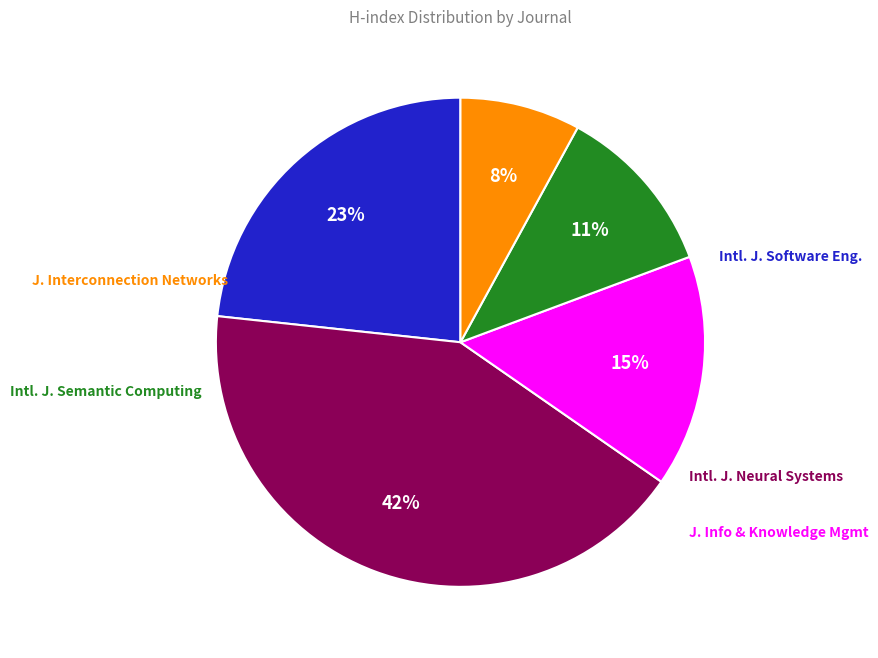

Does any single category account for the majority?

No